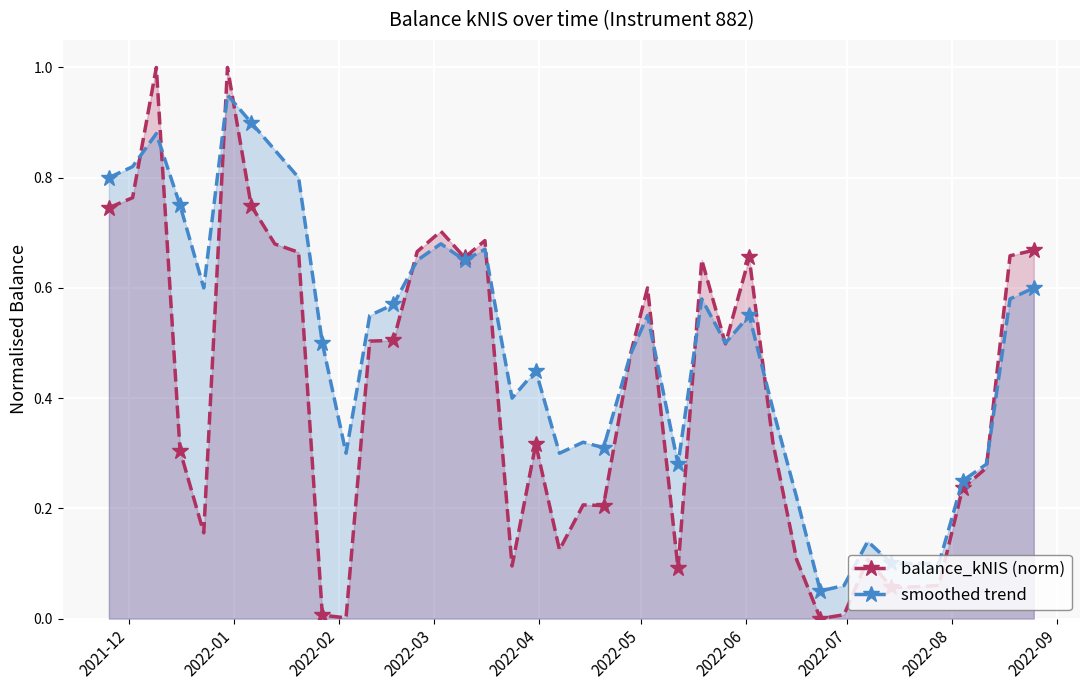

What are all the series names shown in the legend?

balance_kNIS (norm), smoothed trend